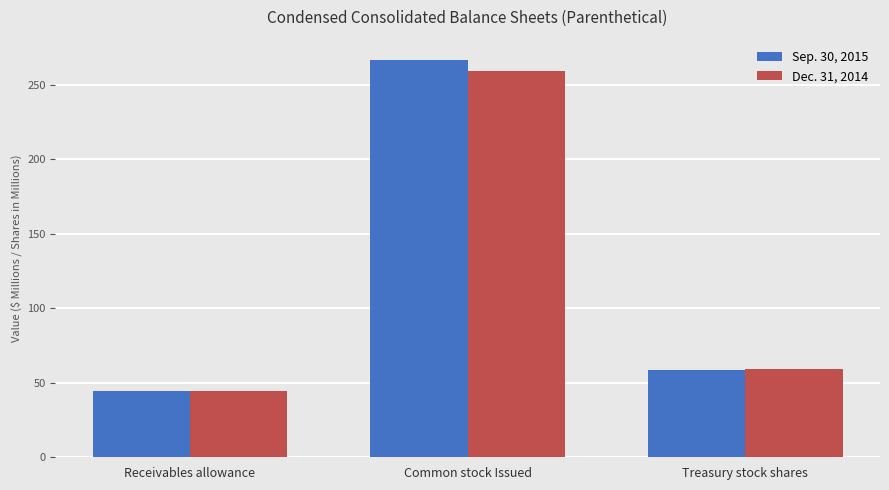

What value does the Dec. 31, 2014 series have at Common stock Issued?

259.0